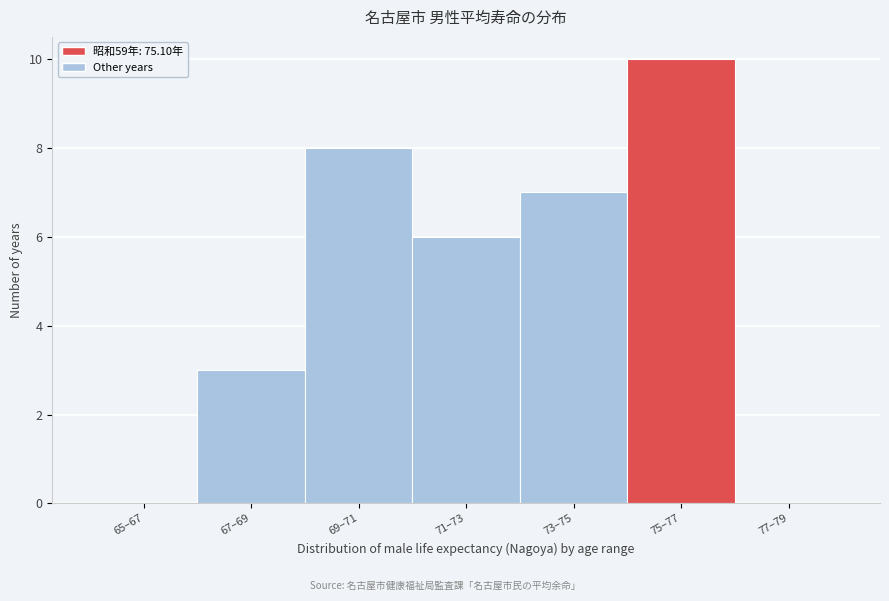

Reading left to right, transcribe all the data shown in this chart.

65–67=0	67–69=3	69–71=8	71–73=6	73–75=7	75–77=10	77–79=0